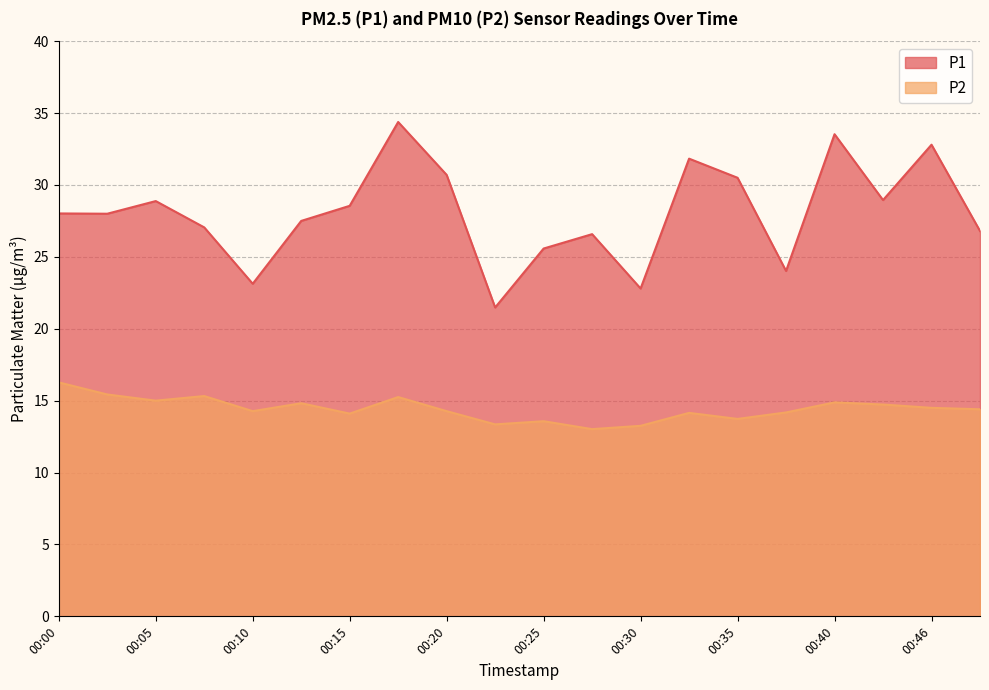

The P1 series shows 34.4 at 00:18. True or false?

True